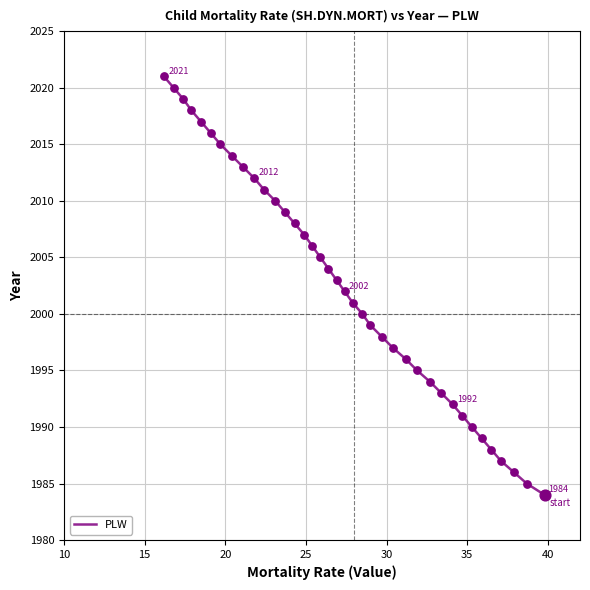

What is the difference between the maximum and minimum values?

37